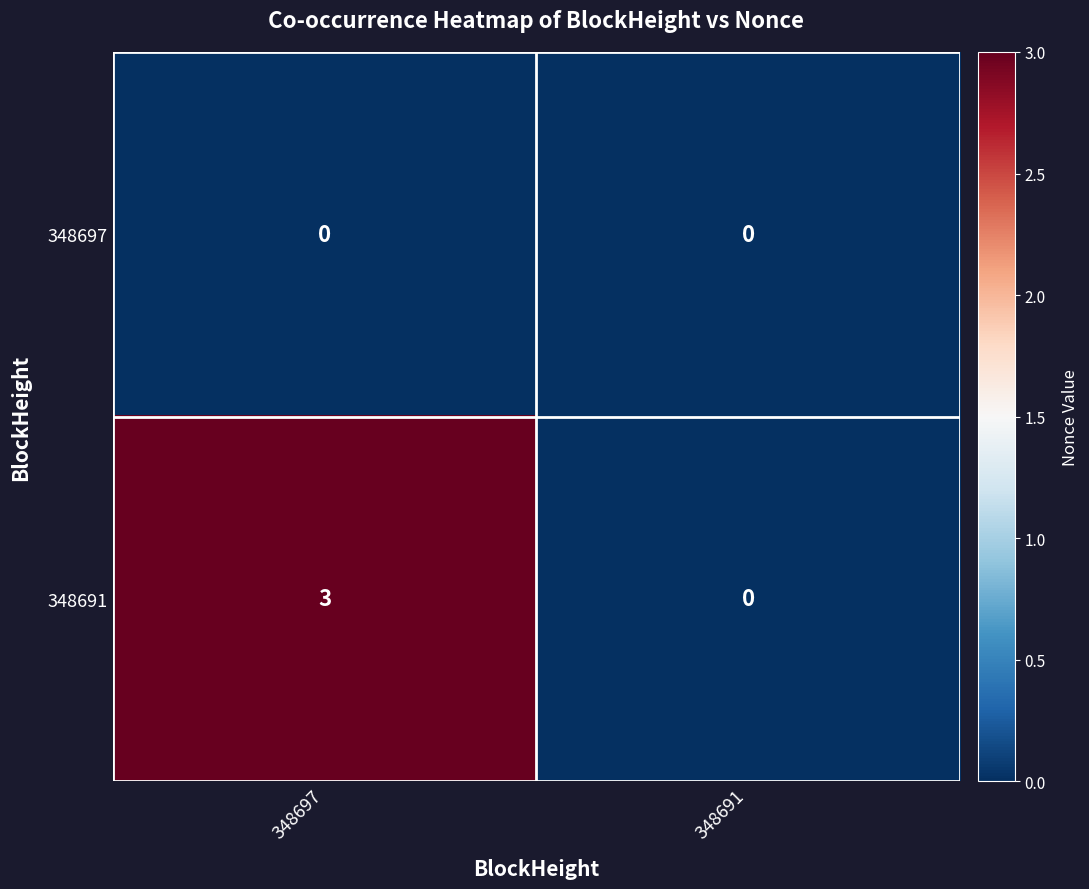

Reading left to right, what are all the values shown in this chart?

348697: 0	0
348691: 3	0